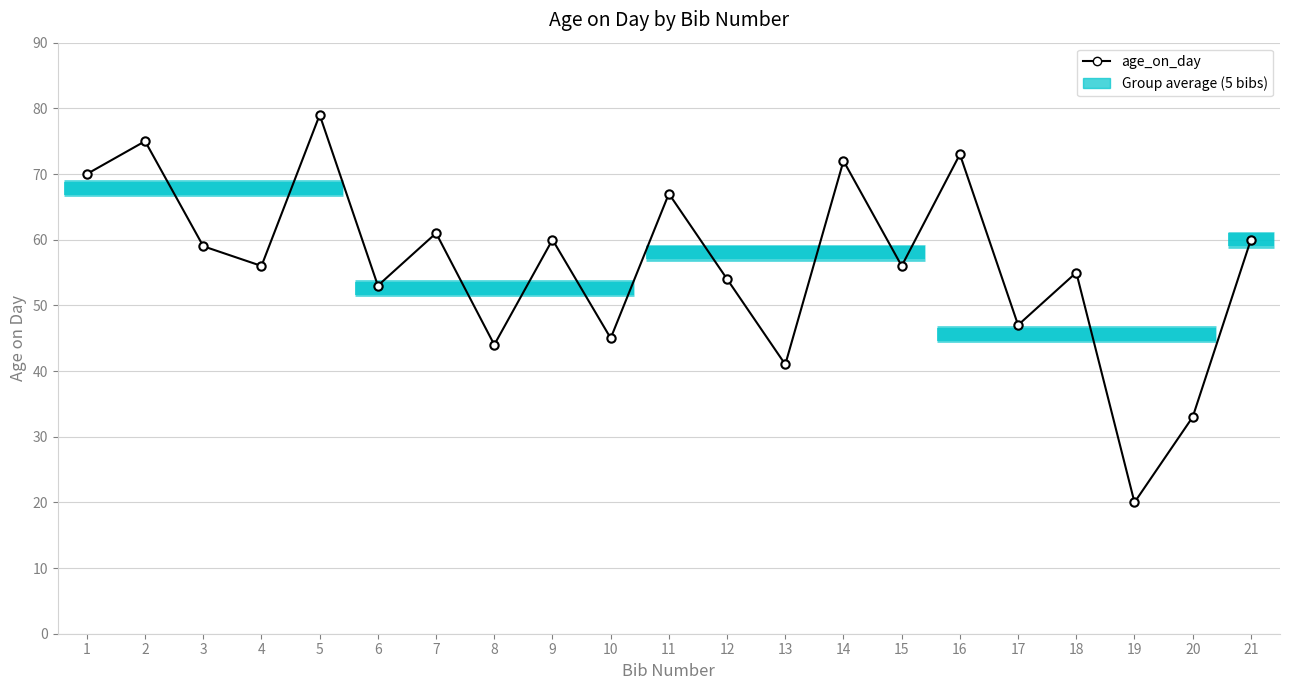

What is the maximum value shown in the chart?

79